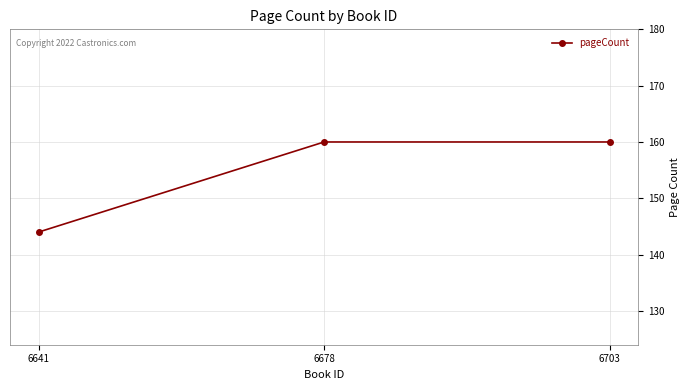

What is the maximum value shown in the chart?

160